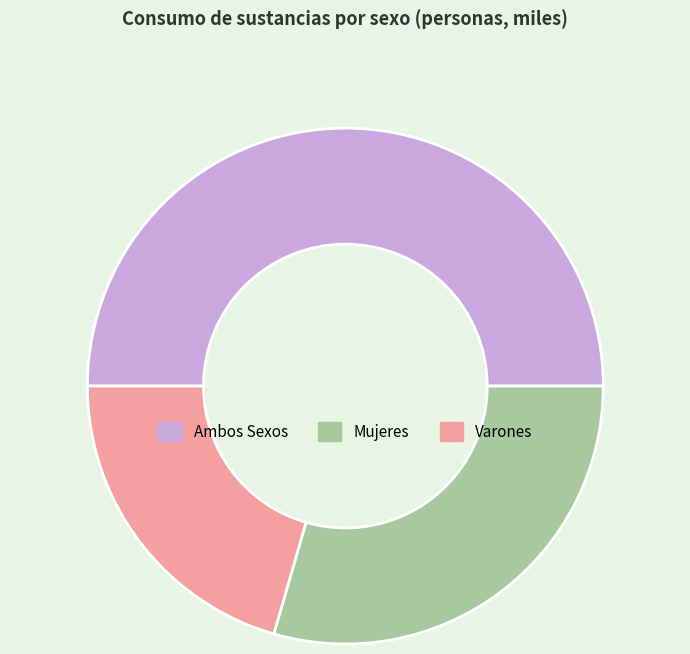

Rank the categories by value from highest to lowest.

Ambos Sexos, Mujeres, Varones